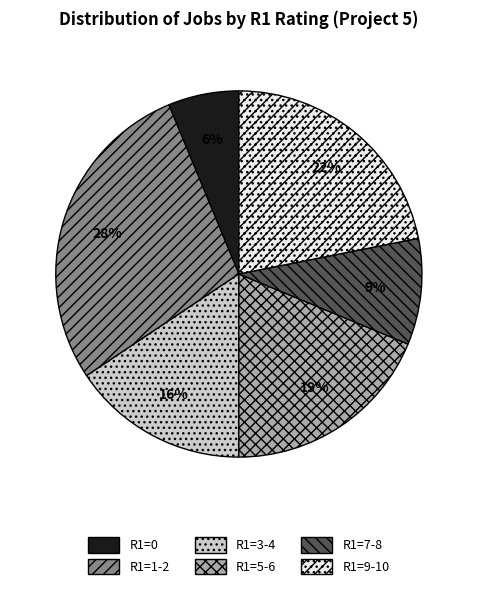

Do R1=3-4 and R1=1-2 together represent more than half of the pie?

No